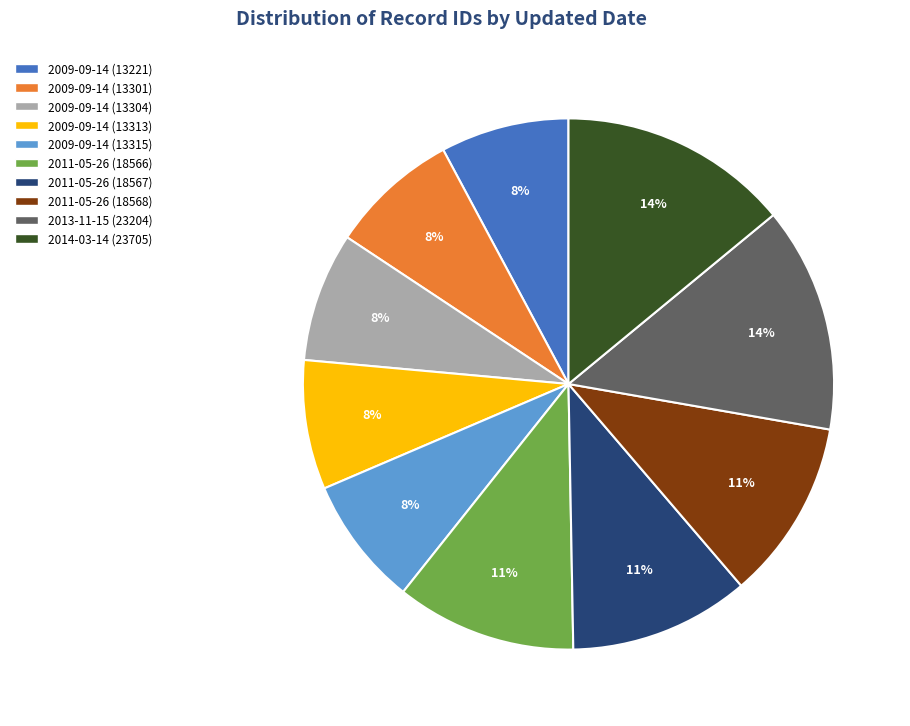

What percentage is the 2013-11-15 (23204) slice, to the nearest percent?

14%